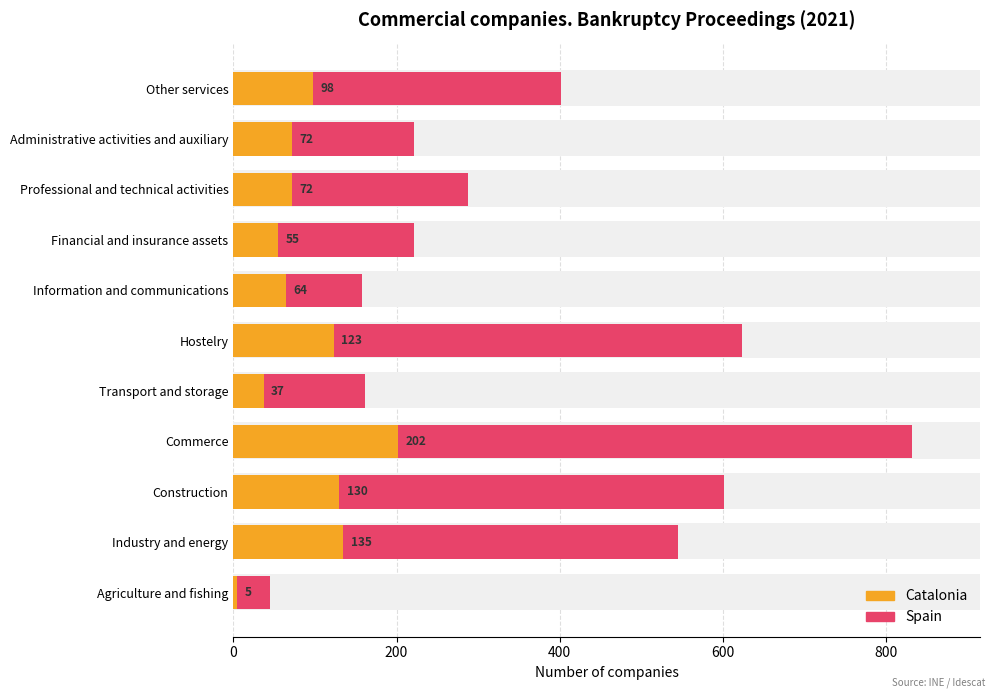

The Catalonia series shows 29 at Financial and insurance assets. True or false?

False